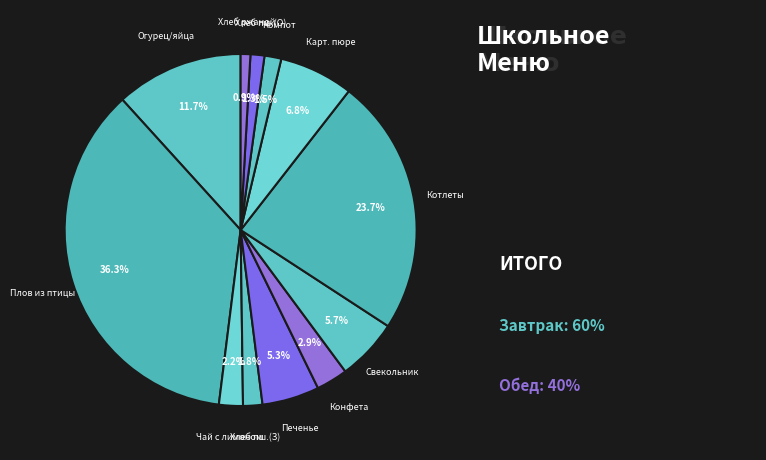

Count the number of slices in the pie.

12